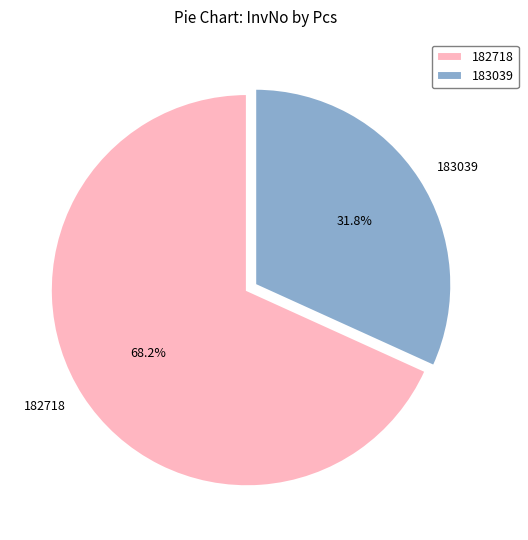

How many slices are in this pie chart?

2